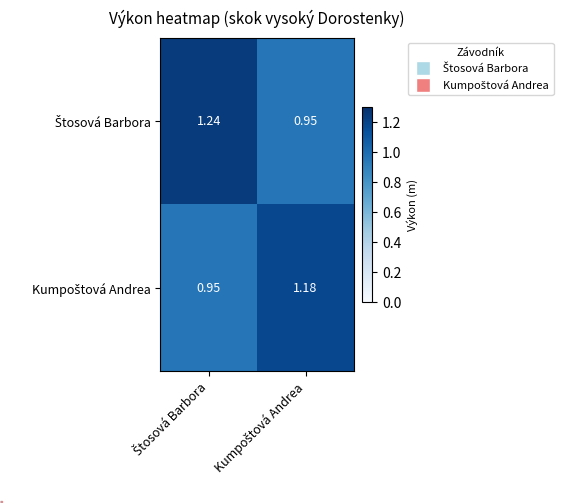

At how many categories does at least one series exceed 1?

2